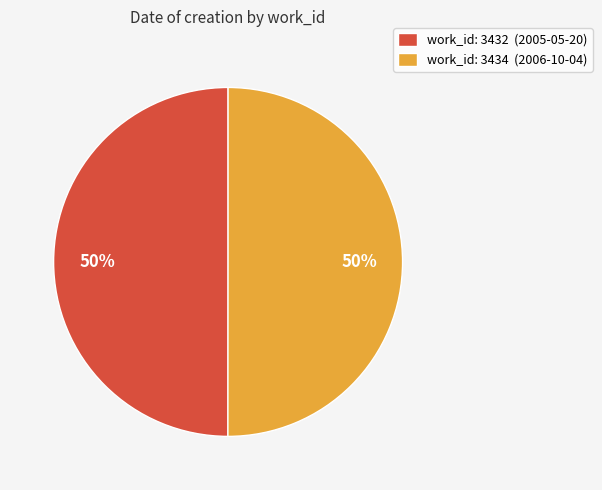

What is the ratio of the value at work_id: 3432 (2005-05-20) to the value at work_id: 3434 (2006-10-04)?

1.0